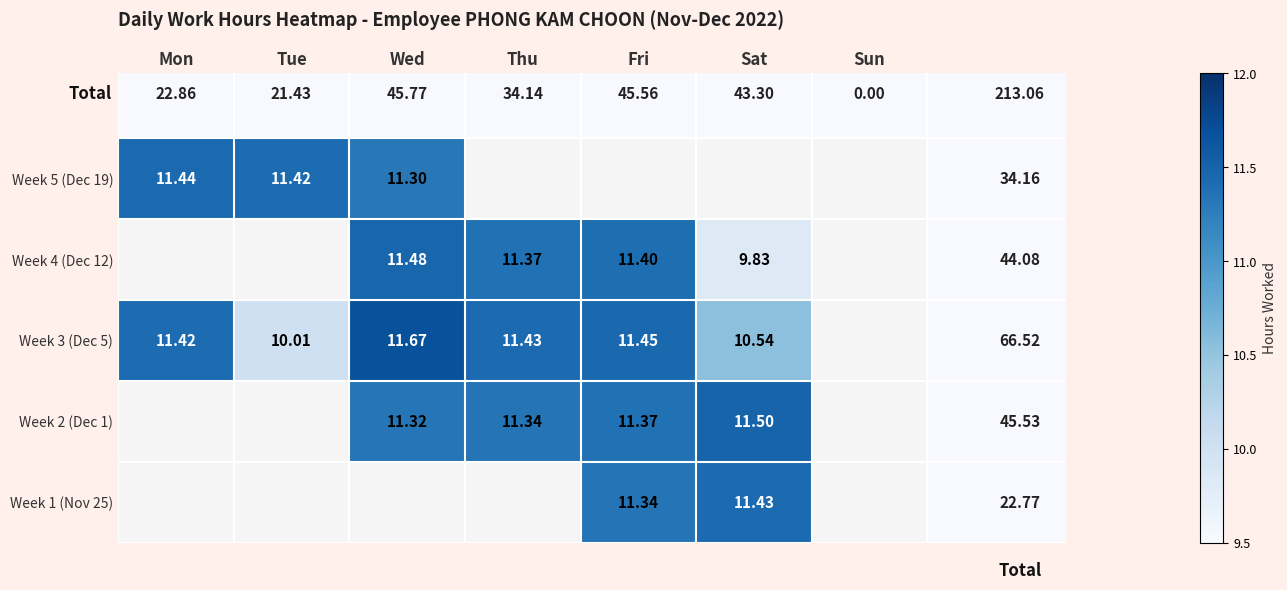

Which has a higher value, Mon or Fri?

Fri